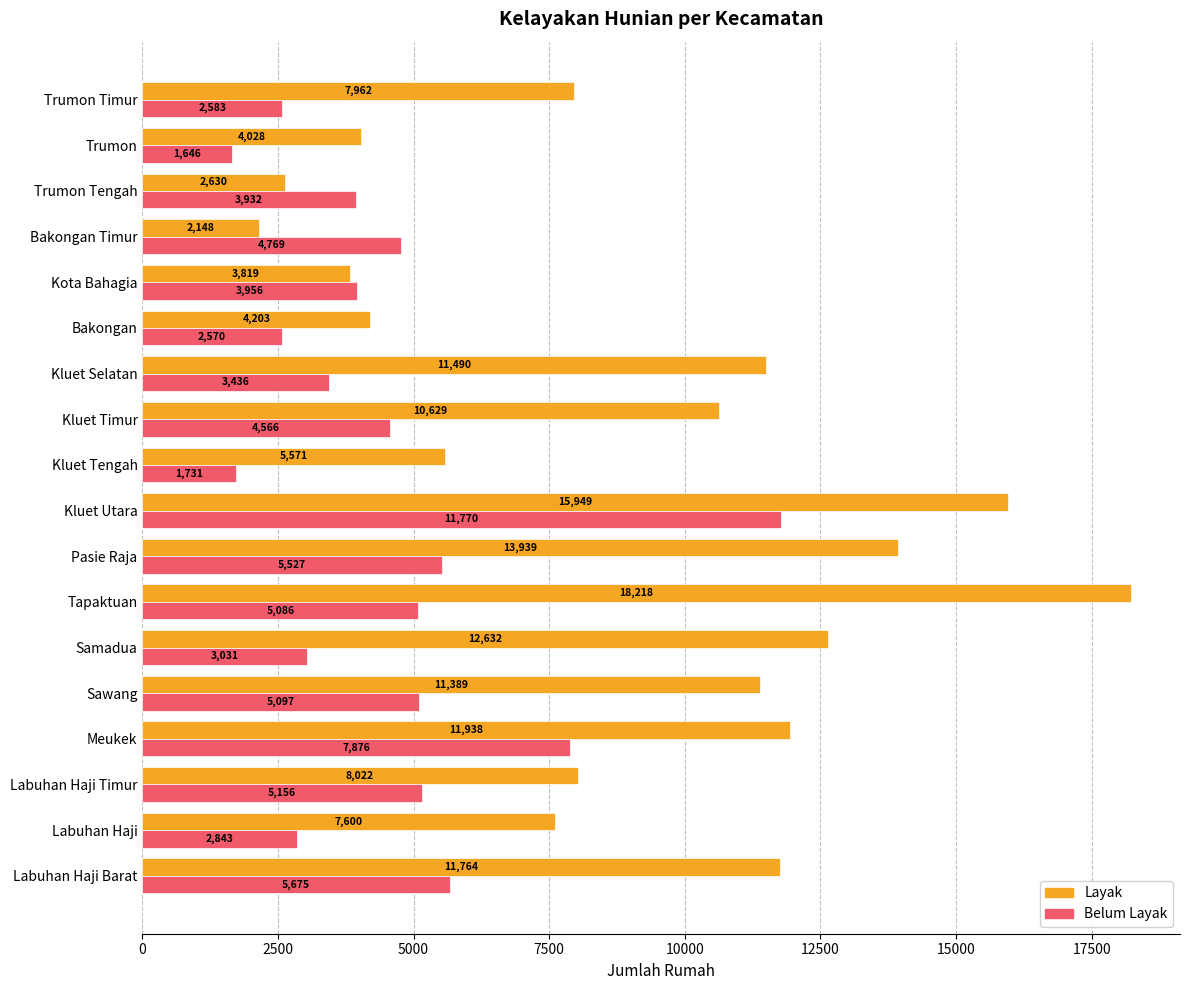

What is the difference between the highest and lowest values at Samadua?

9601